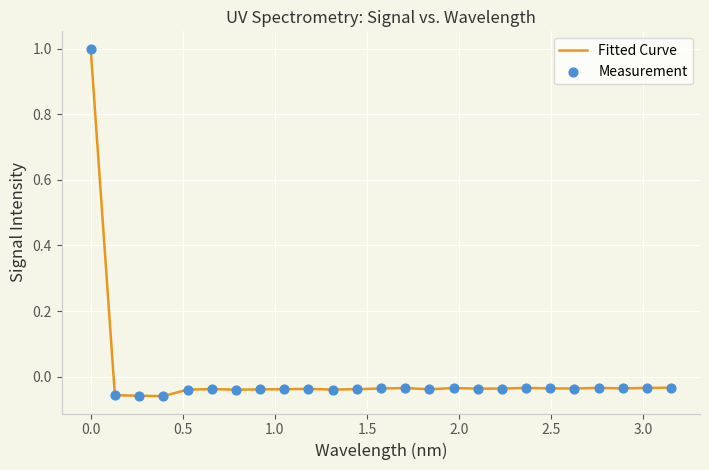

What is the difference between the maximum and minimum values?

1.1